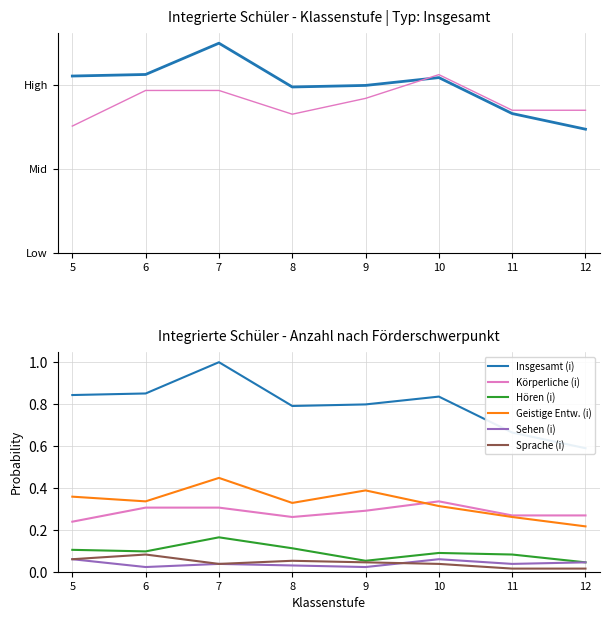

True or false: Körperliche (i) and Geistige Entw. (i) cross at least once.

True